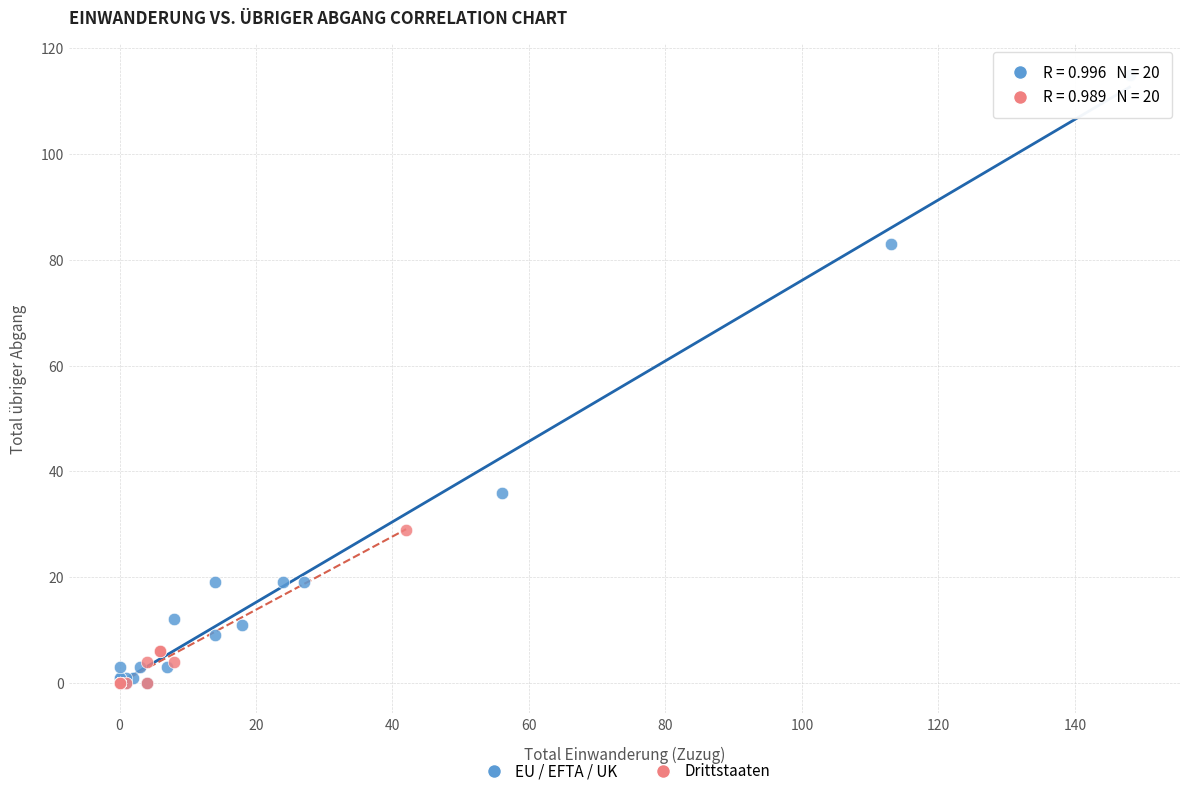

What are all the series names shown in the legend?

EU / EFTA / UK, Drittstaaten